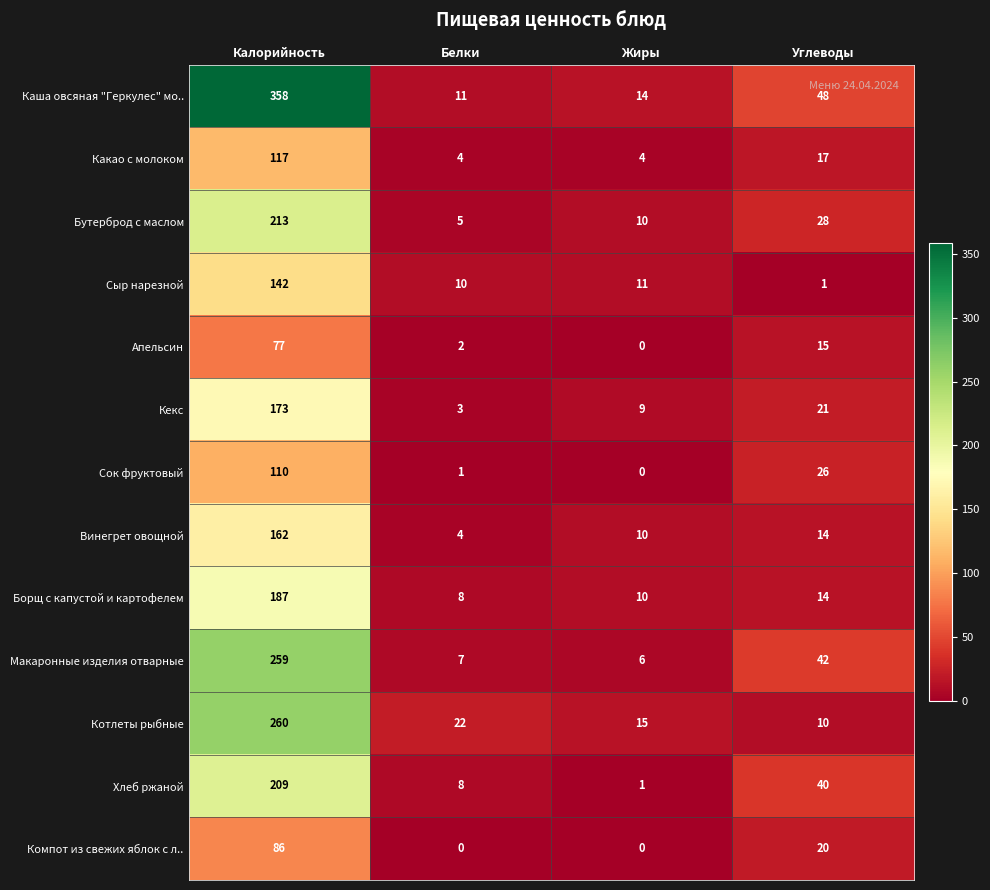

The Сок фруктовый series shows 60 at Калорийность. True or false?

False